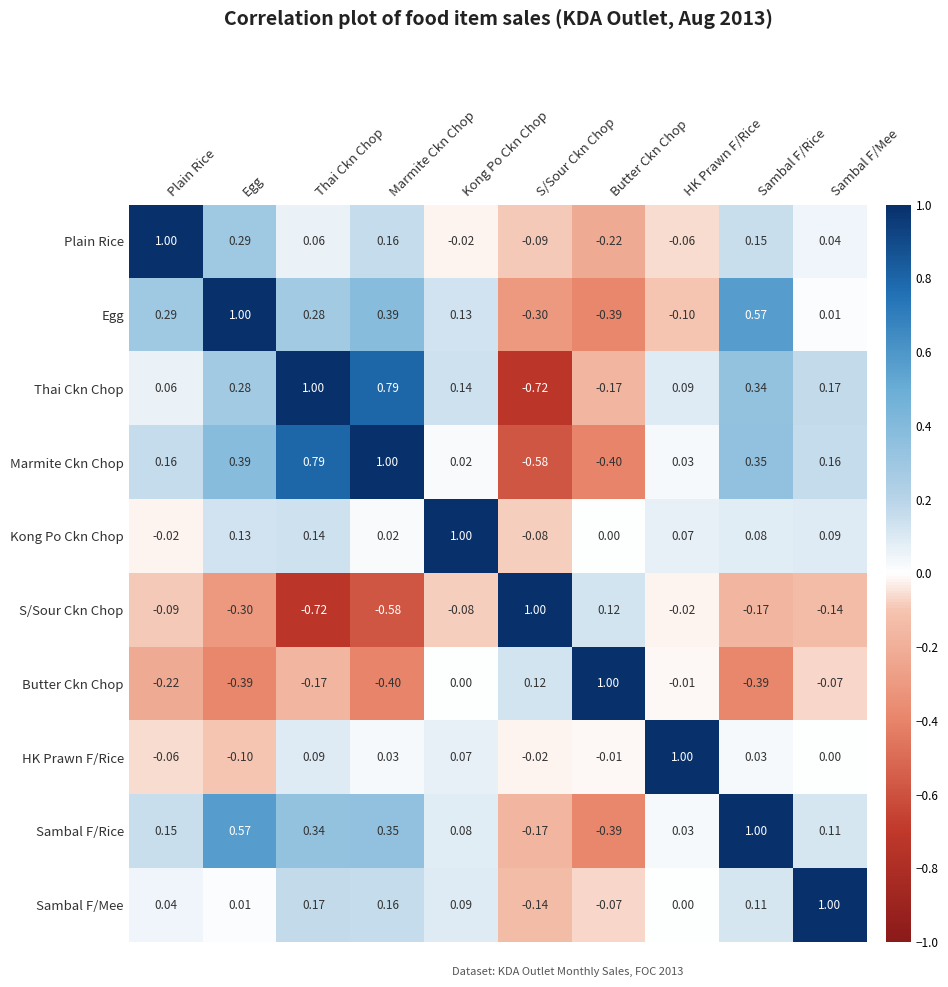

What is the spread (max minus min) of values at Sambal F/Rice?

1.4